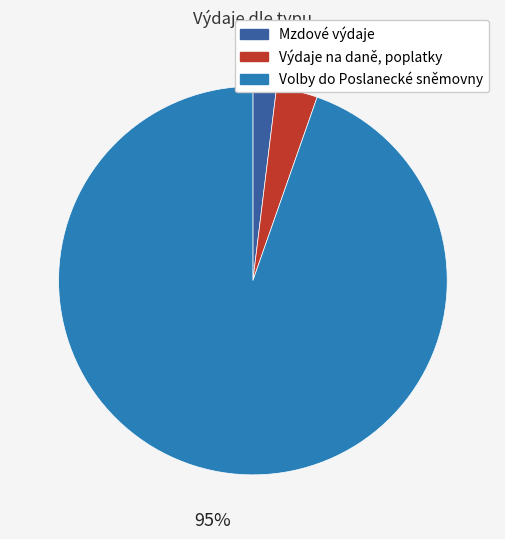

What is the largest slice in the pie chart?

Volby do Poslanecké sněmovny